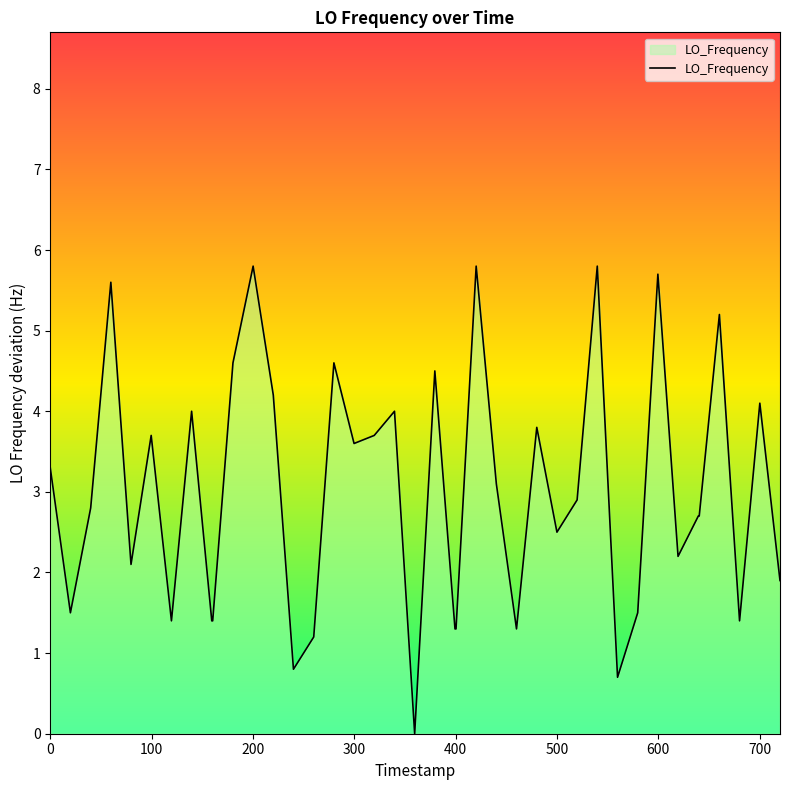

What is the difference between the maximum and minimum values?

5.8